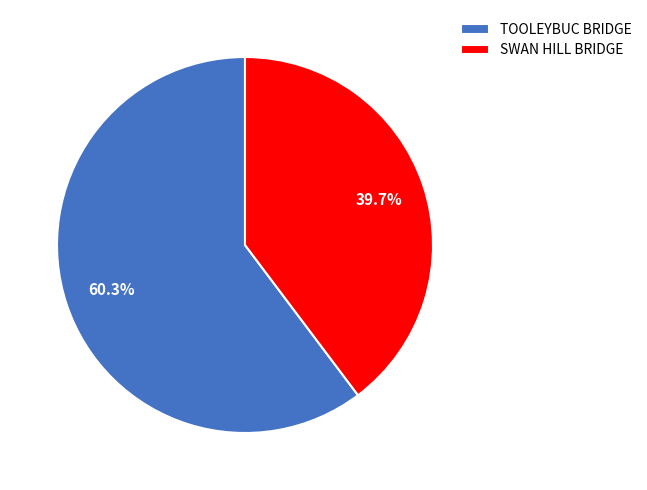

Is it true that SWAN HILL BRIDGE is 40% of the pie?

True